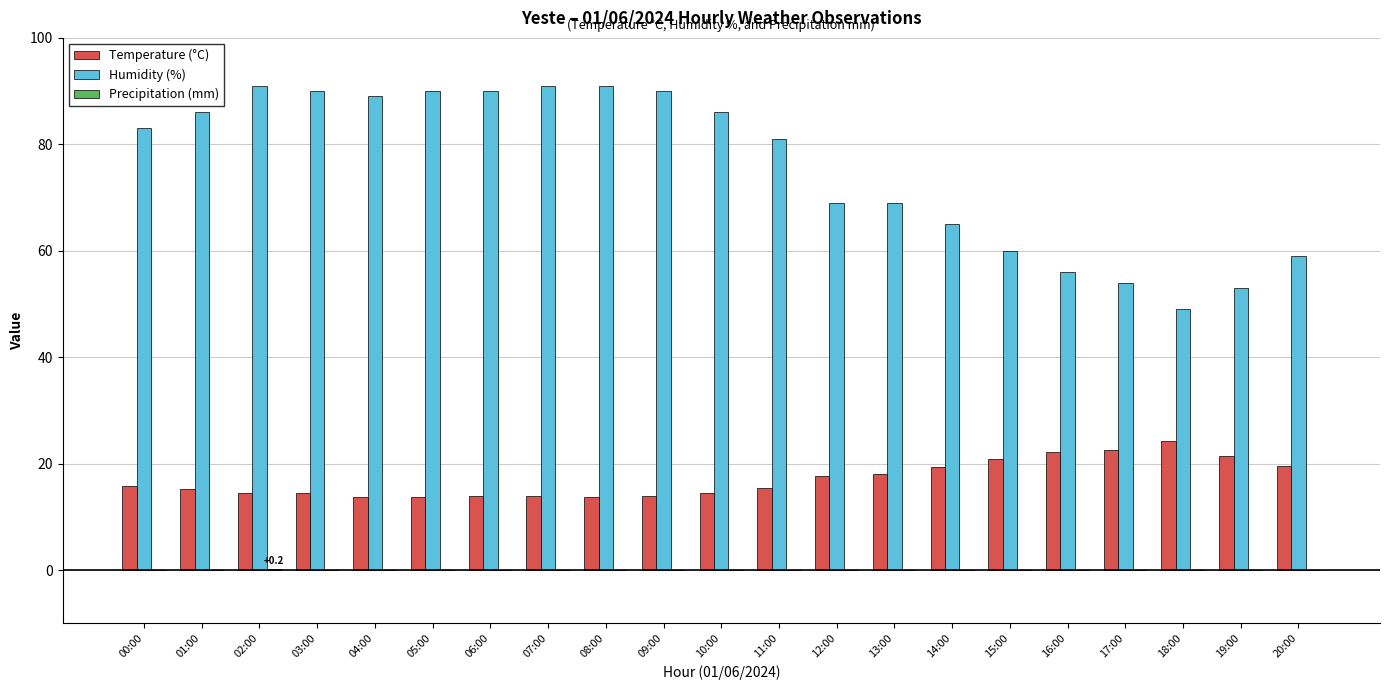

True or false: Humidity (%) has a value of 42.8 at 14:00.

False